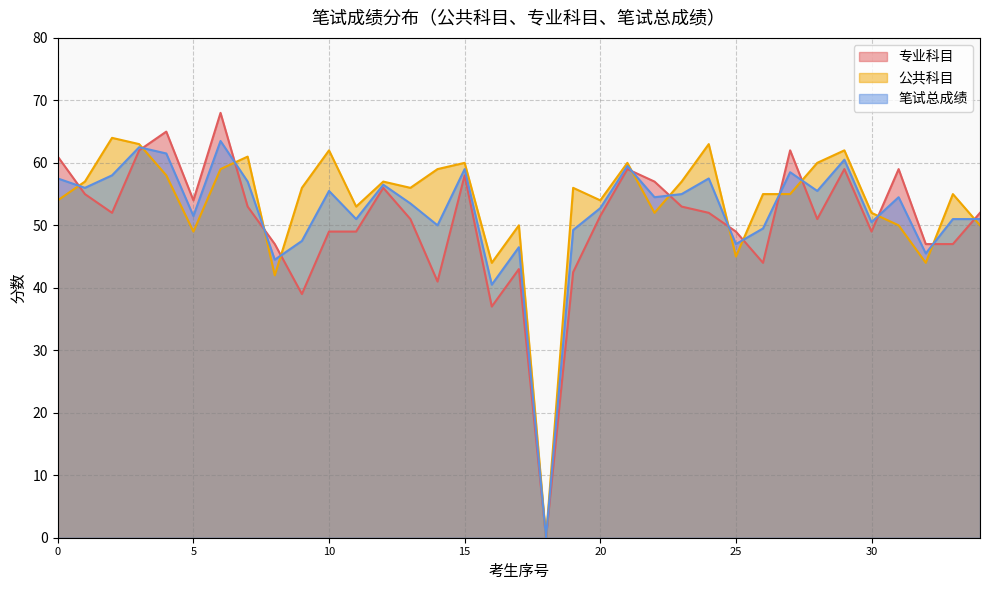

True or false: 专业科目 has a value of 47.0 at 本科.

True